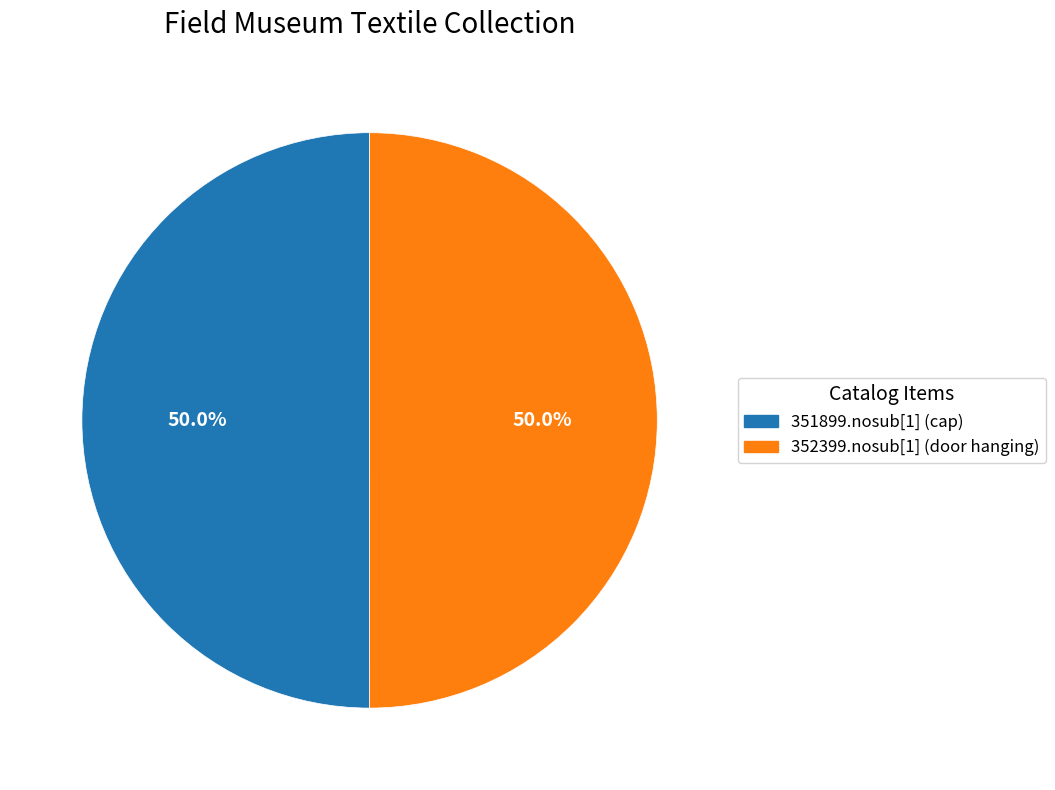

To the nearest percent, what is the combined percentage of 351899.nosub[1] (cap) and 352399.nosub[1] (door hanging)?

100%